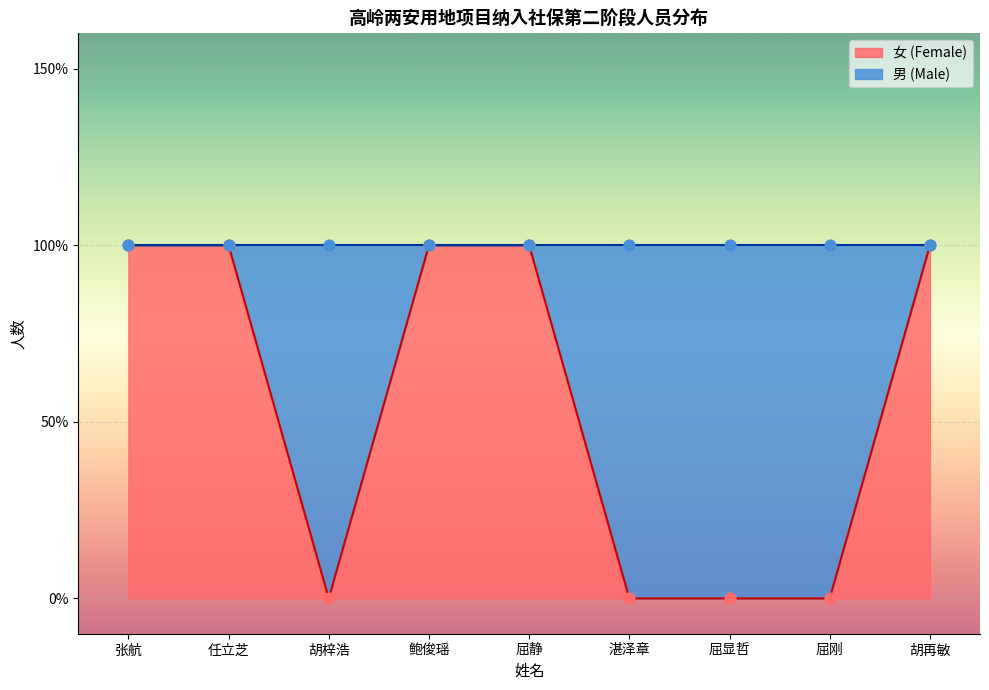

Which series contains the highest Y value?

female_count